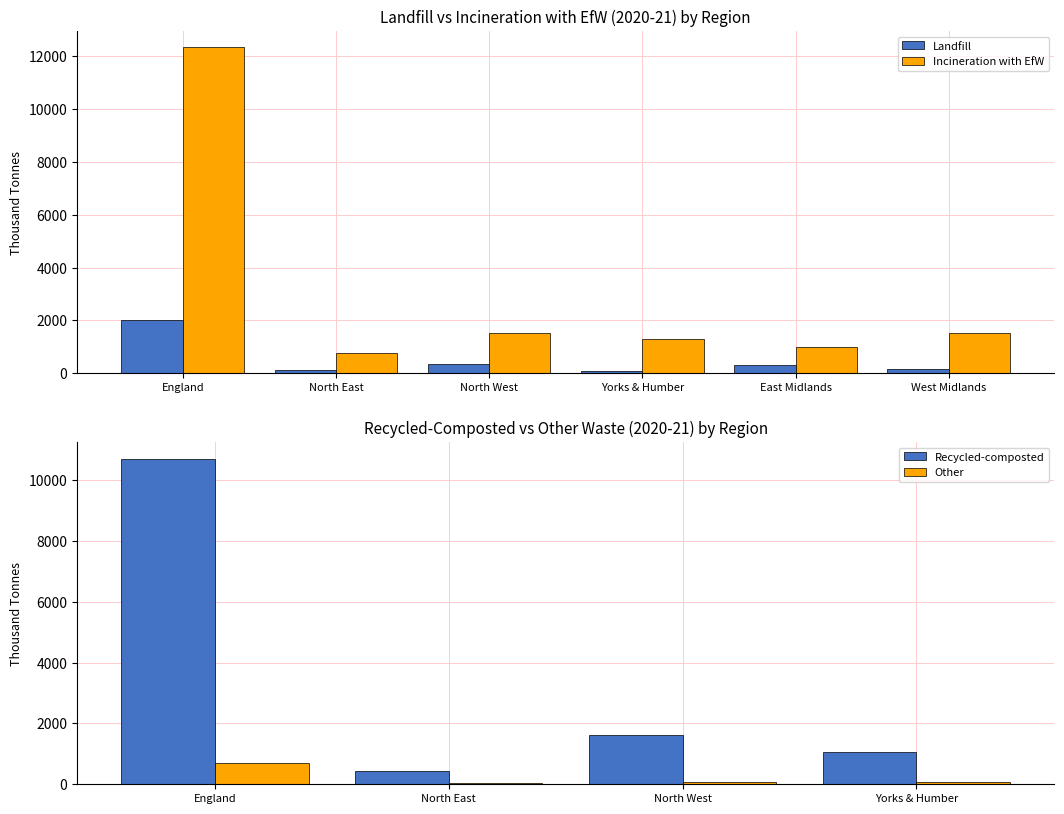

At which category is the sum across all series the highest?

England